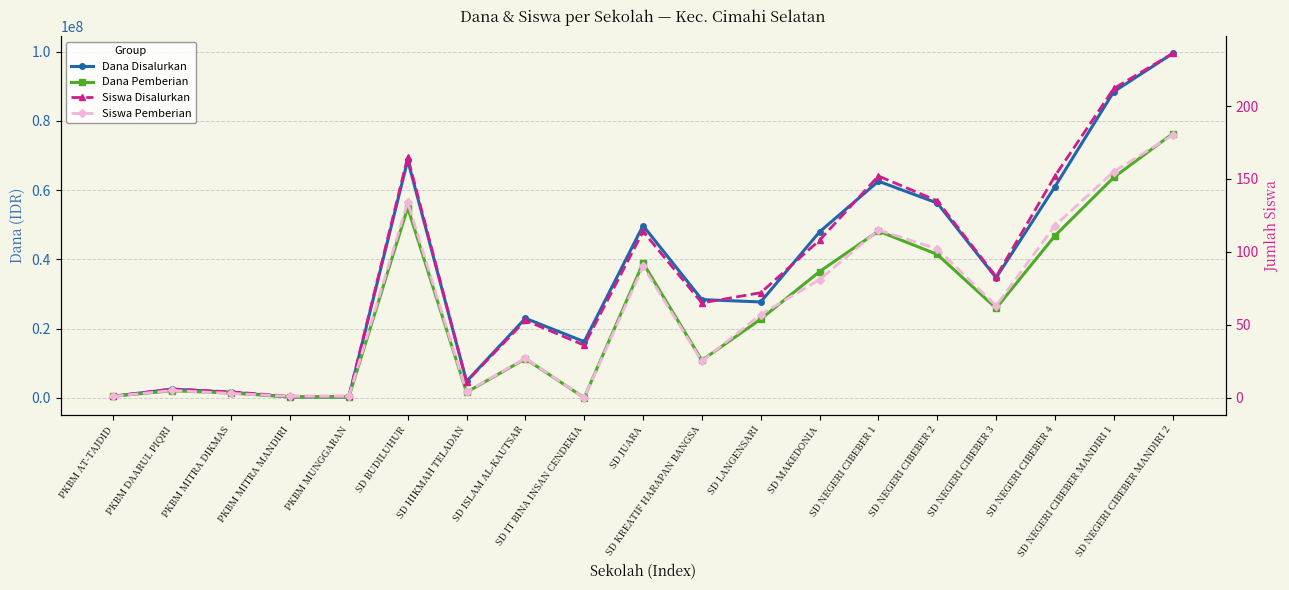

True or false: Siswa Disalurkan and Dana Disalurkan intersect in this chart.

False